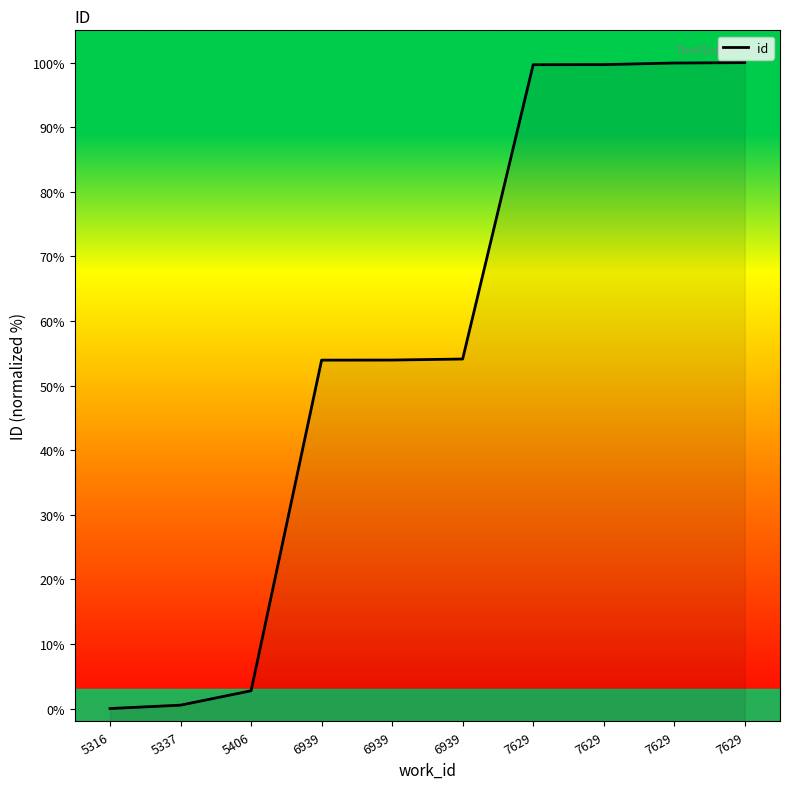

Which category has the highest value across all series?

7629